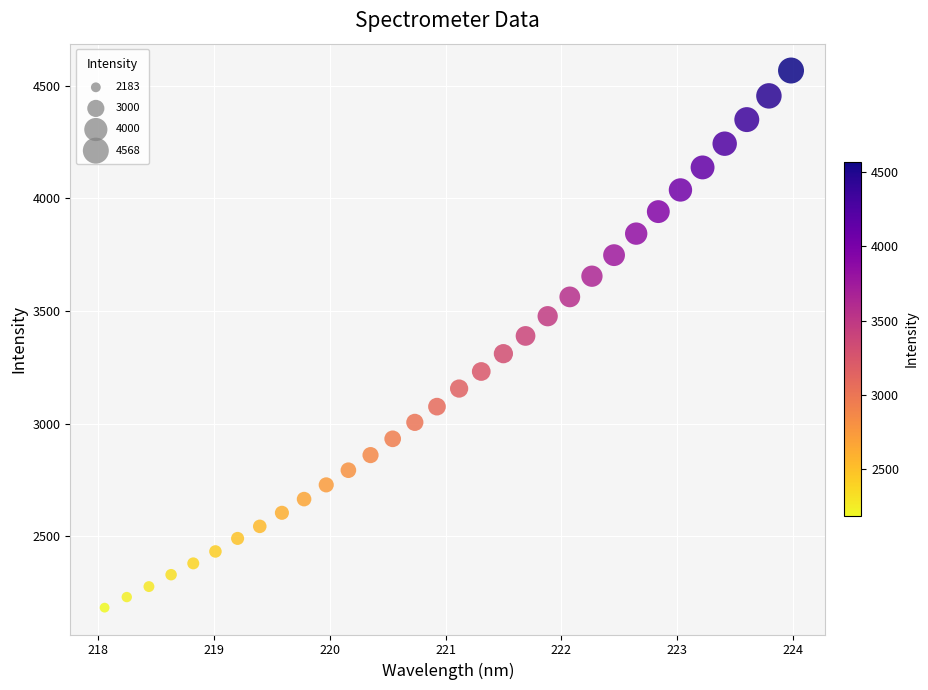

What is the range of X values (max minus min)?

5.9